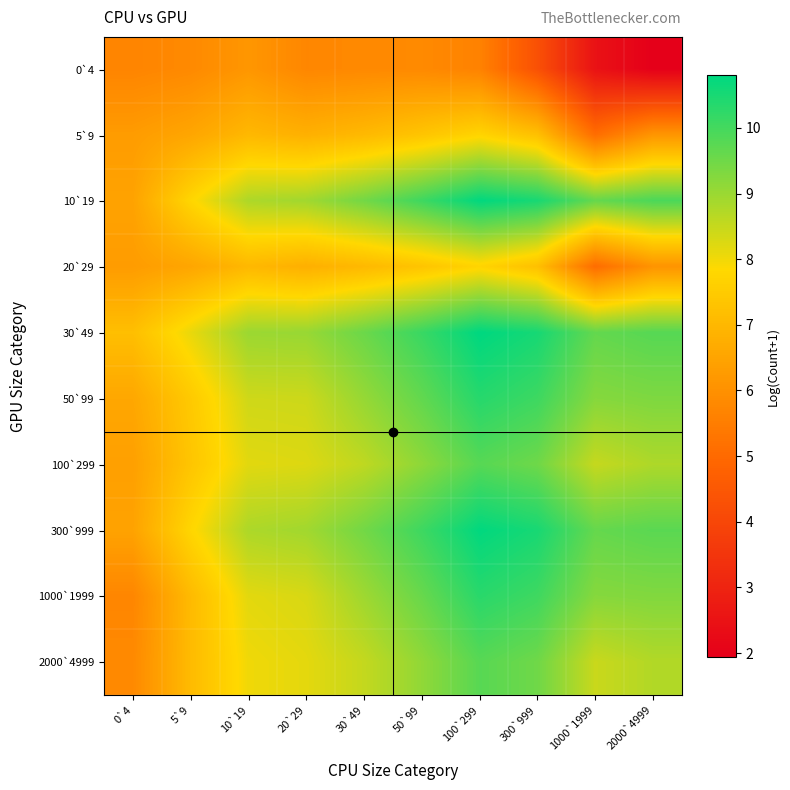

Rank the series by their maximum value, from highest to lowest.

30`49, 10`19, 300`999, 50`99, 1000`1999, 100`299, 2000`4999, 5`9, 20`29, 0`4